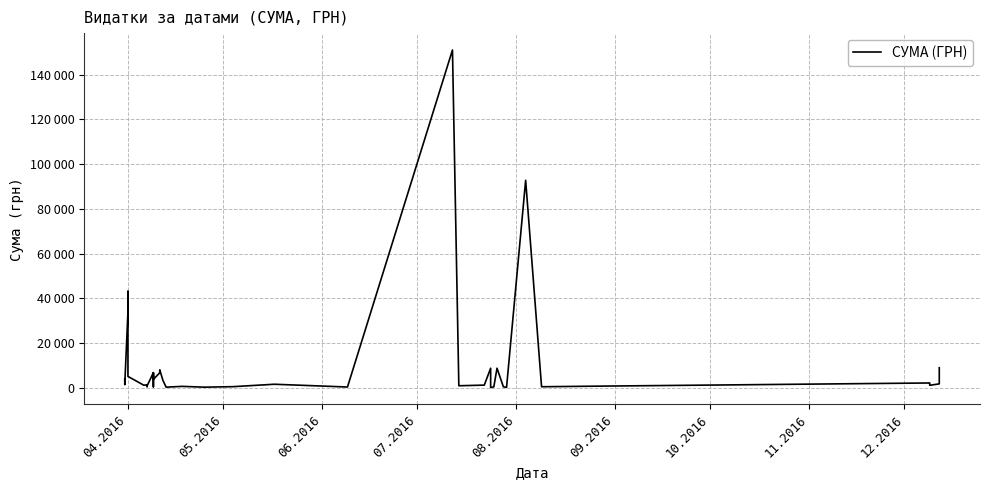

How many lines are shown in the chart?

1